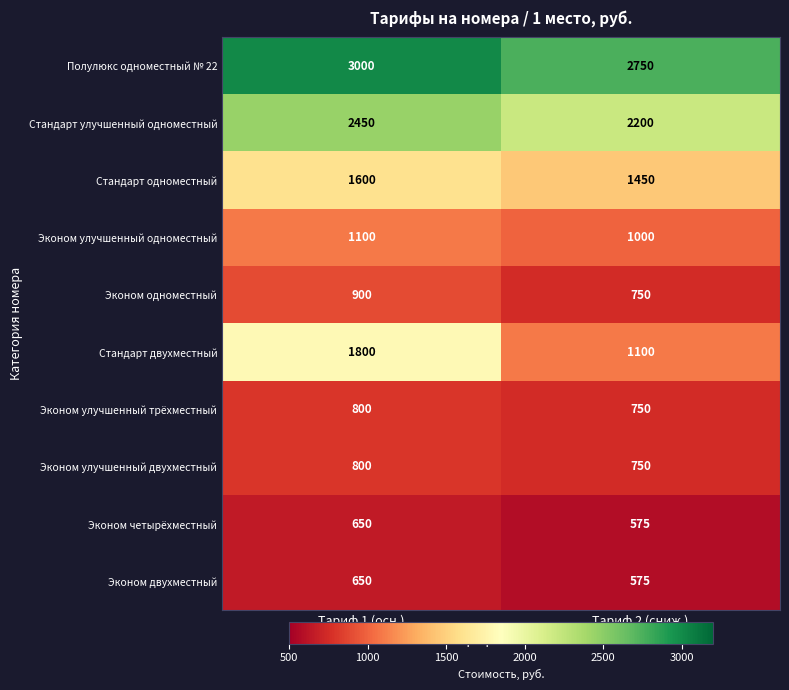

Which category has the lowest value across all series?

Тариф 2 (сниж.)